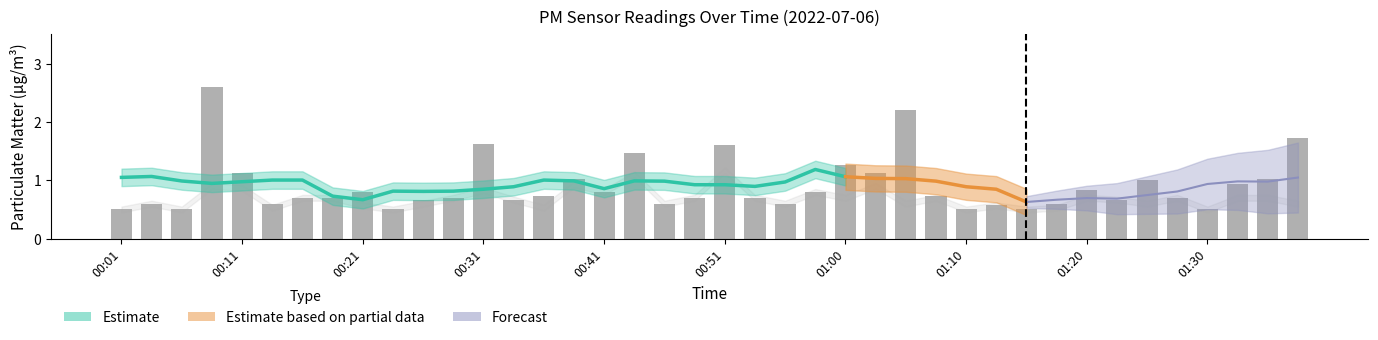

Is it true that the value at 00:41 is 0.3?

False